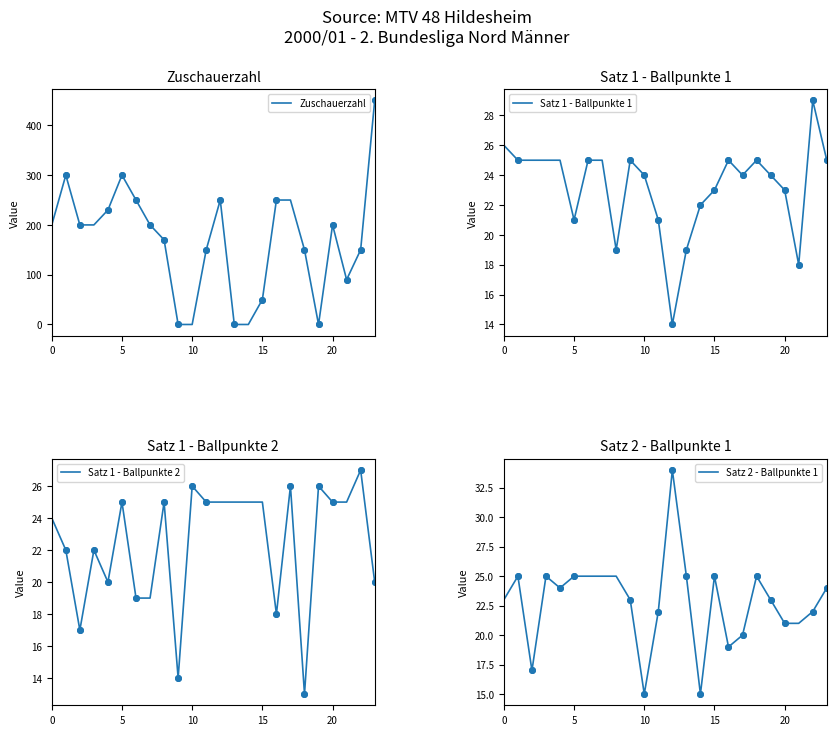

How many data points in Satz 2 - Ballpunkte 1 are above 24?

10